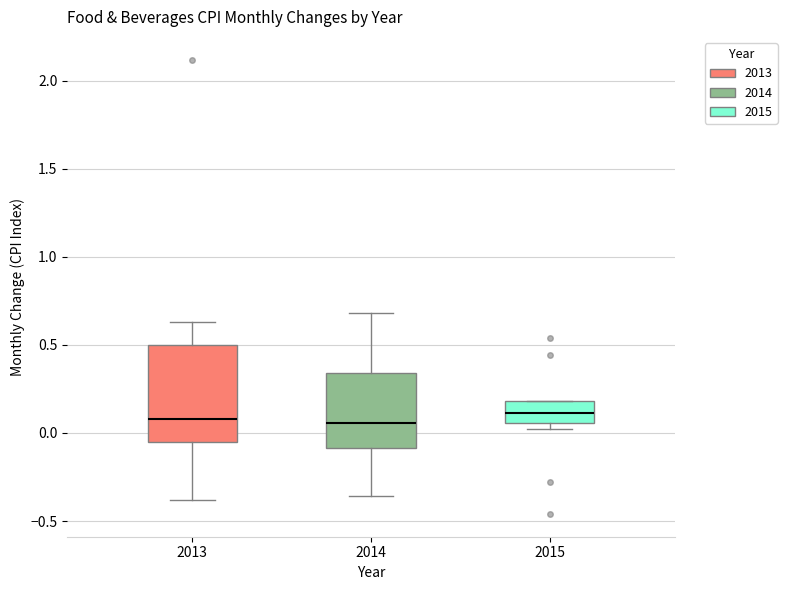

Where does the lower whisker of the box at x = 2014 end on the y-axis? The values are not printed on the chart, so give them approximately, as read against the axis.

-0.35